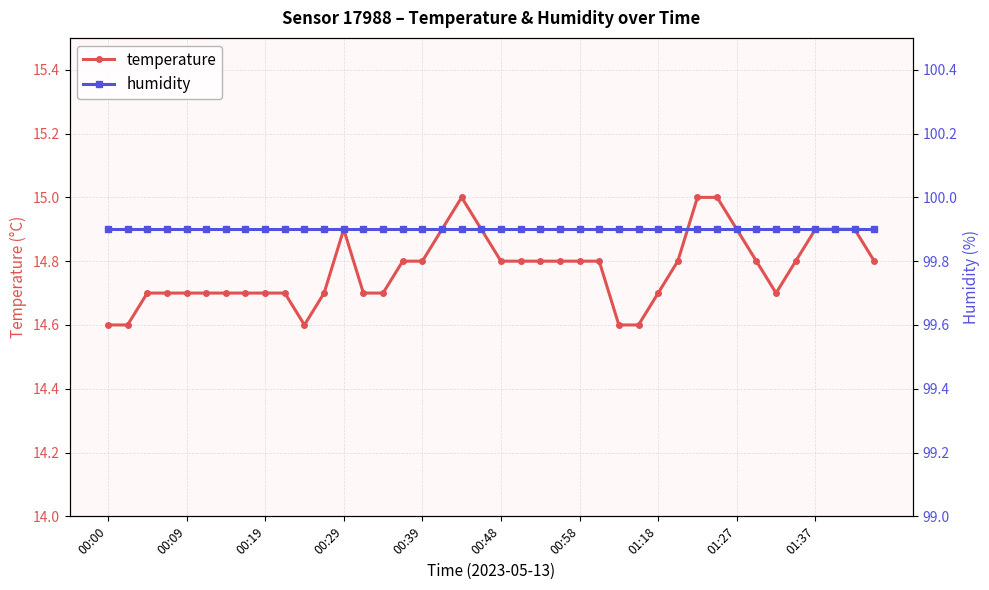

Count the number of categories in the chart.

40